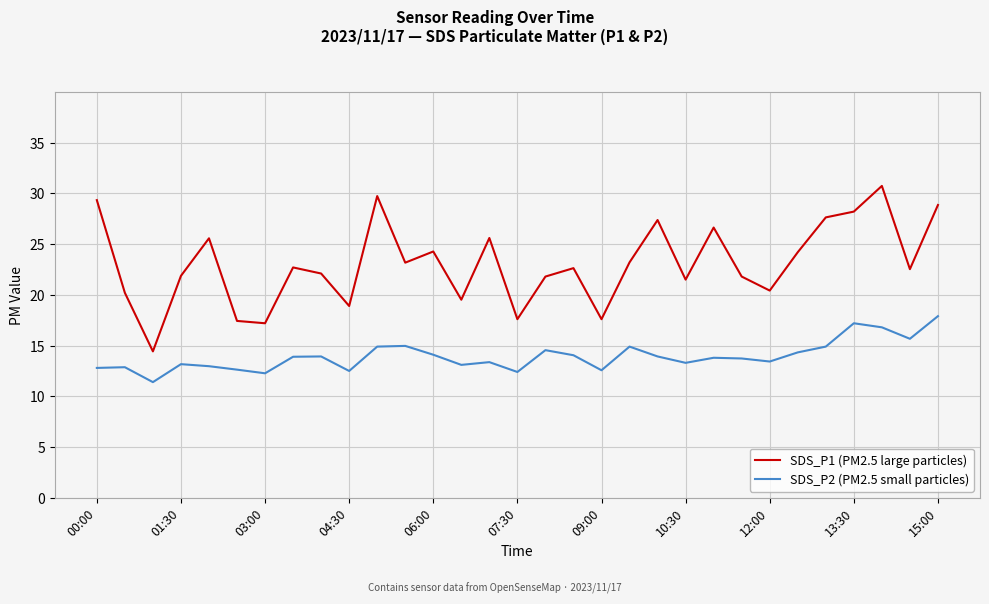

True or false: SDS_P1 (PM2.5 large particles) and SDS_P2 (PM2.5 small particles) intersect in this chart.

False